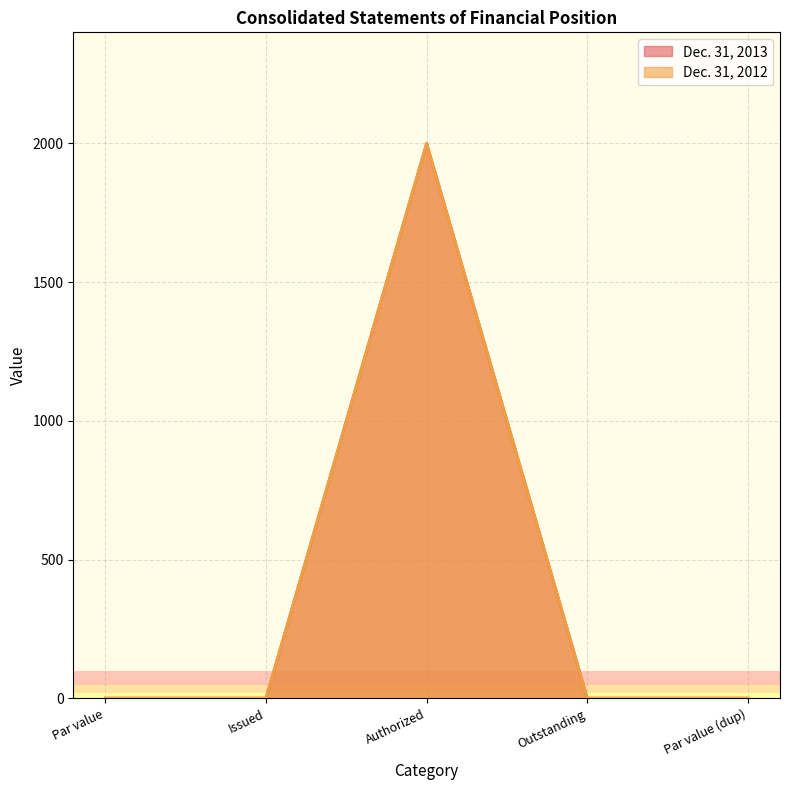

True or false: Dec. 31, 2012 has more than 2 points higher than both neighbors.

False